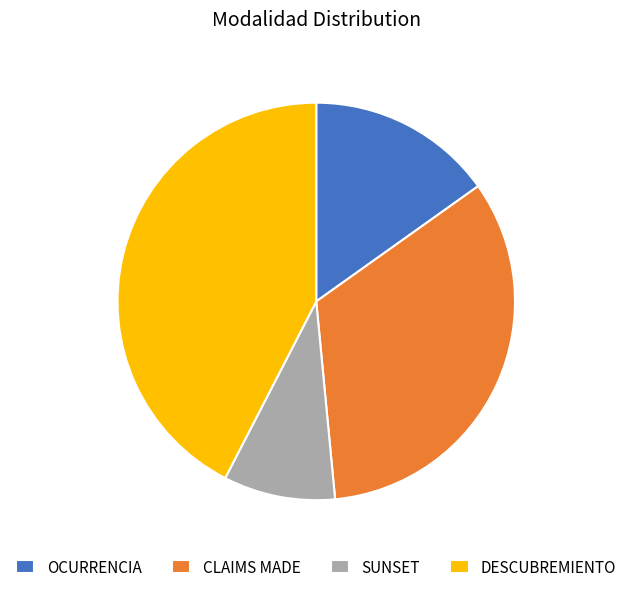

True or false: OCURRENCIA accounts for 15% of the total.

True